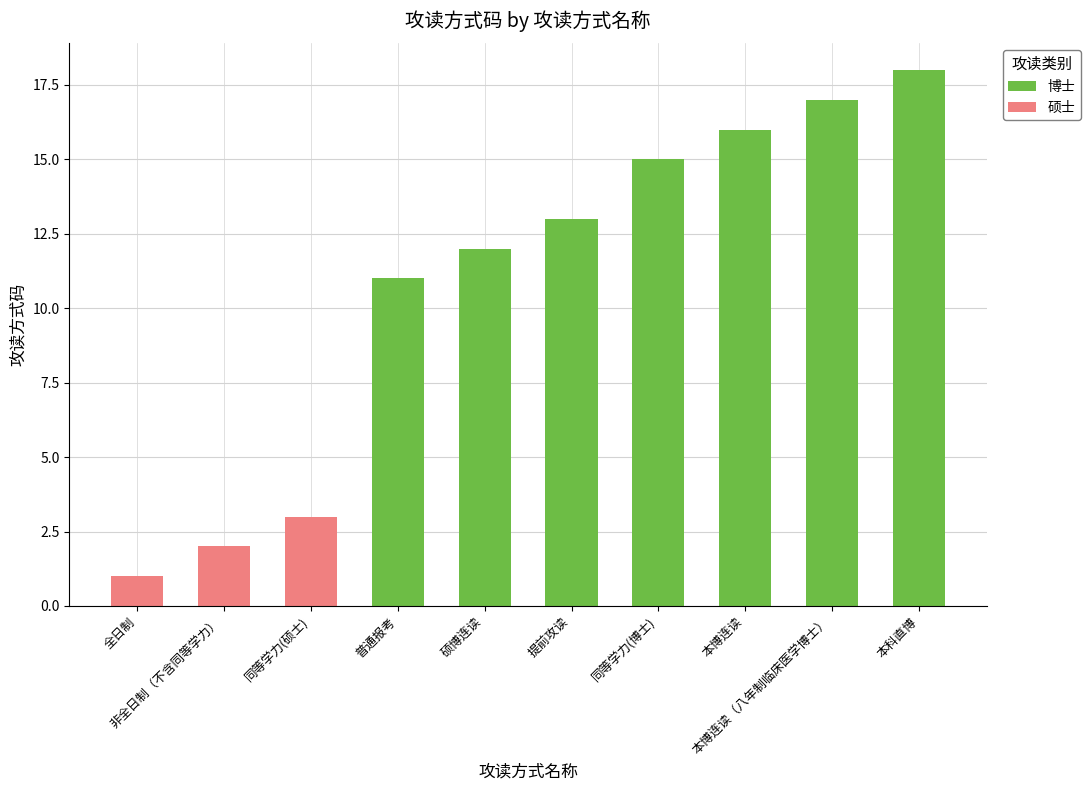

What is the label of the 6th bar from the left?

提前攻读